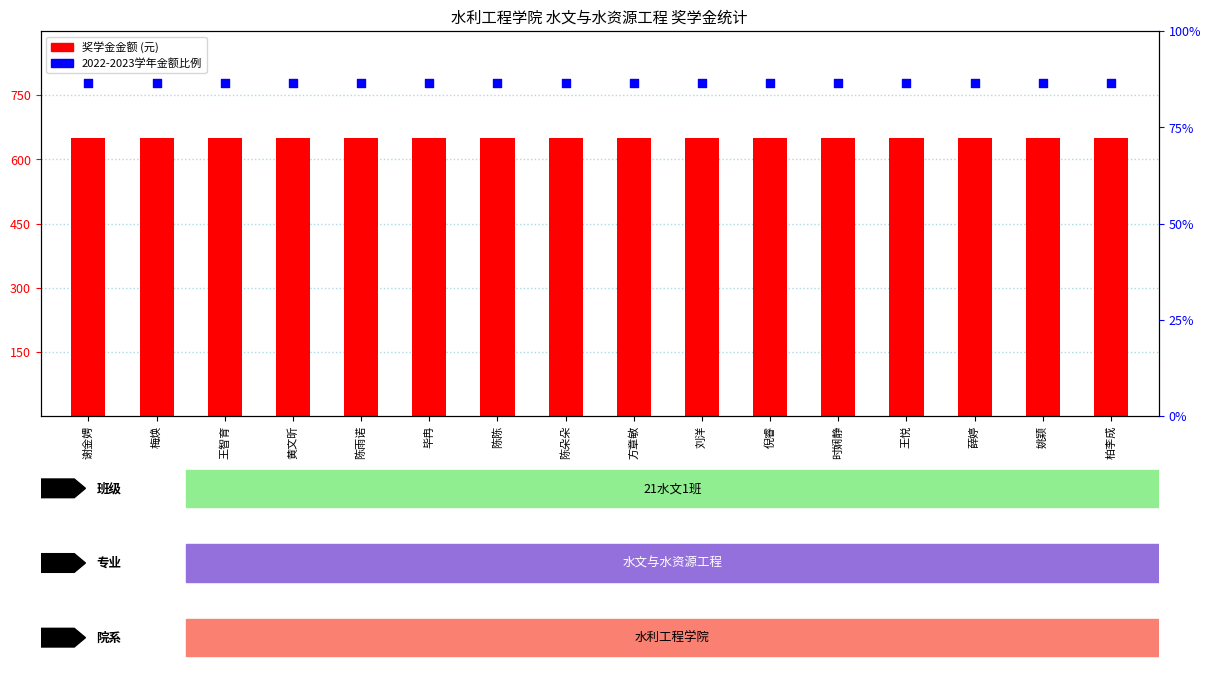

Is the value of 2021-2022学年 at 薛婷 greater than the value of 2022-2023学年 at 梅焕?

Yes